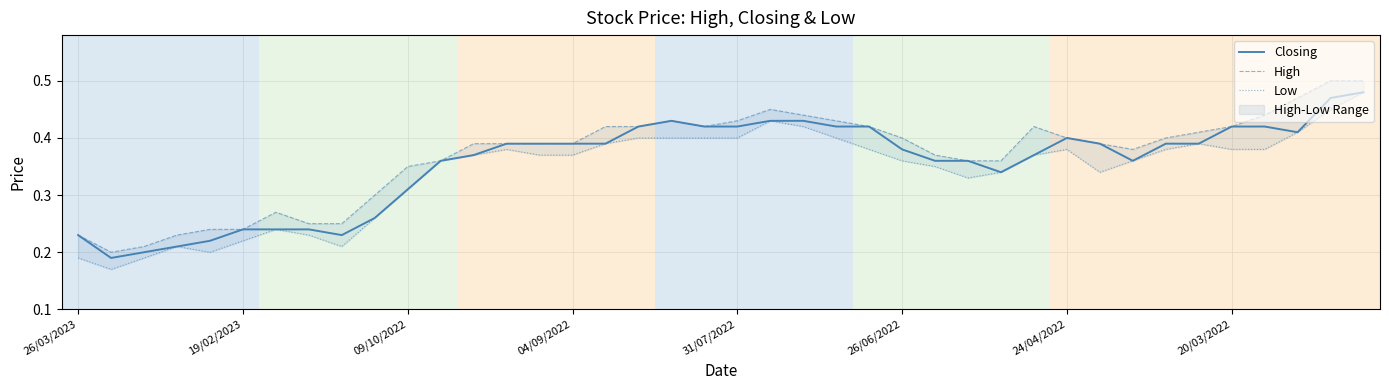

How many interior local valleys does the High series have?

3